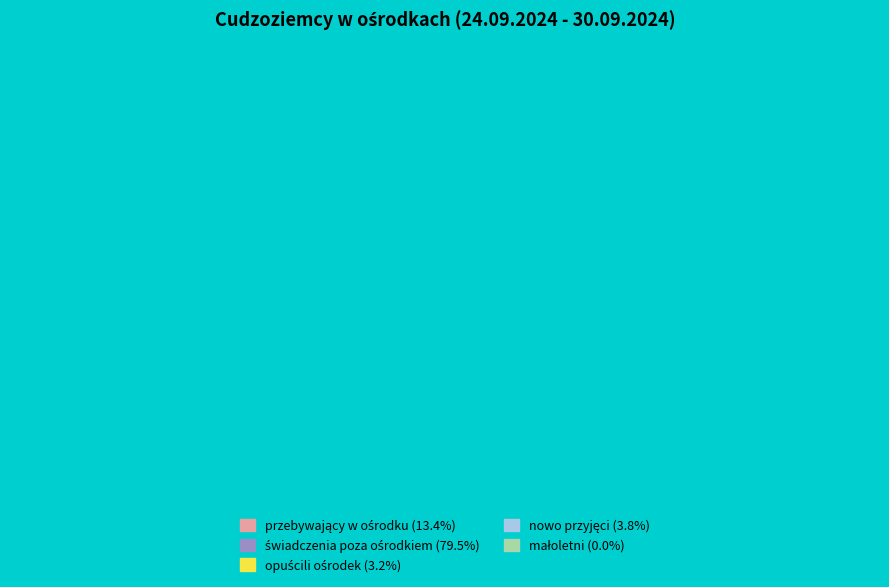

Count the number of slices in the pie.

5